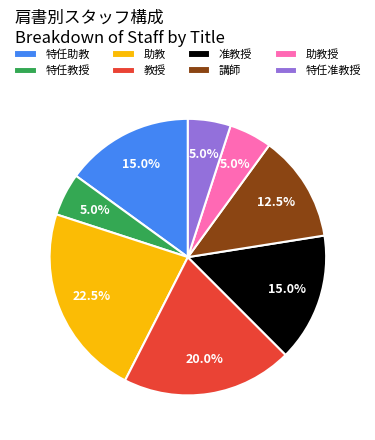

To the nearest percent, what is the average slice percentage?

12%